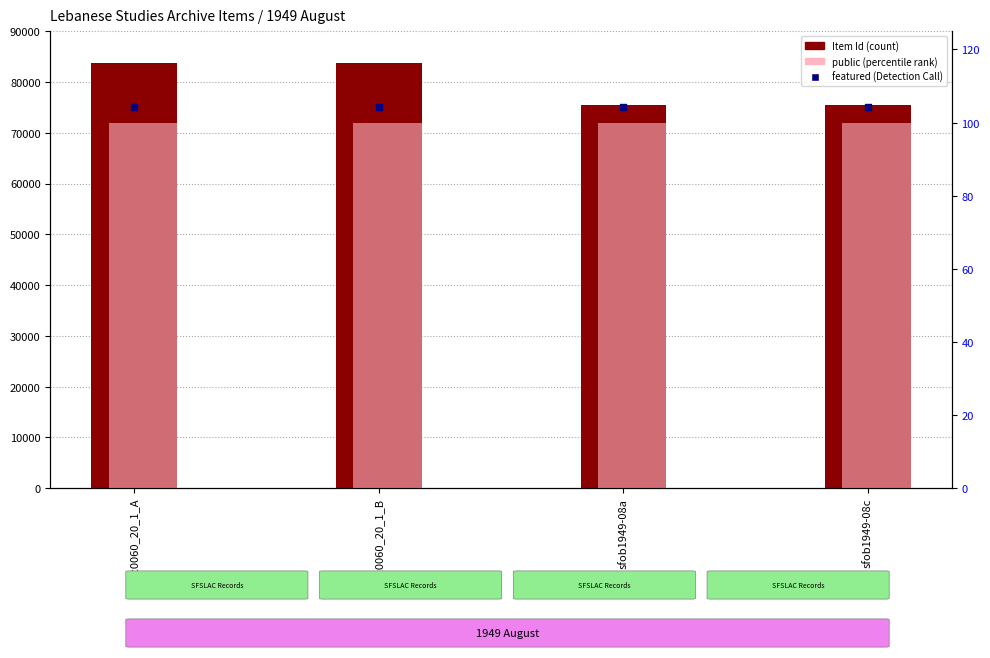

What are all the series names shown in the legend?

Item Id, featured, public (percentile)